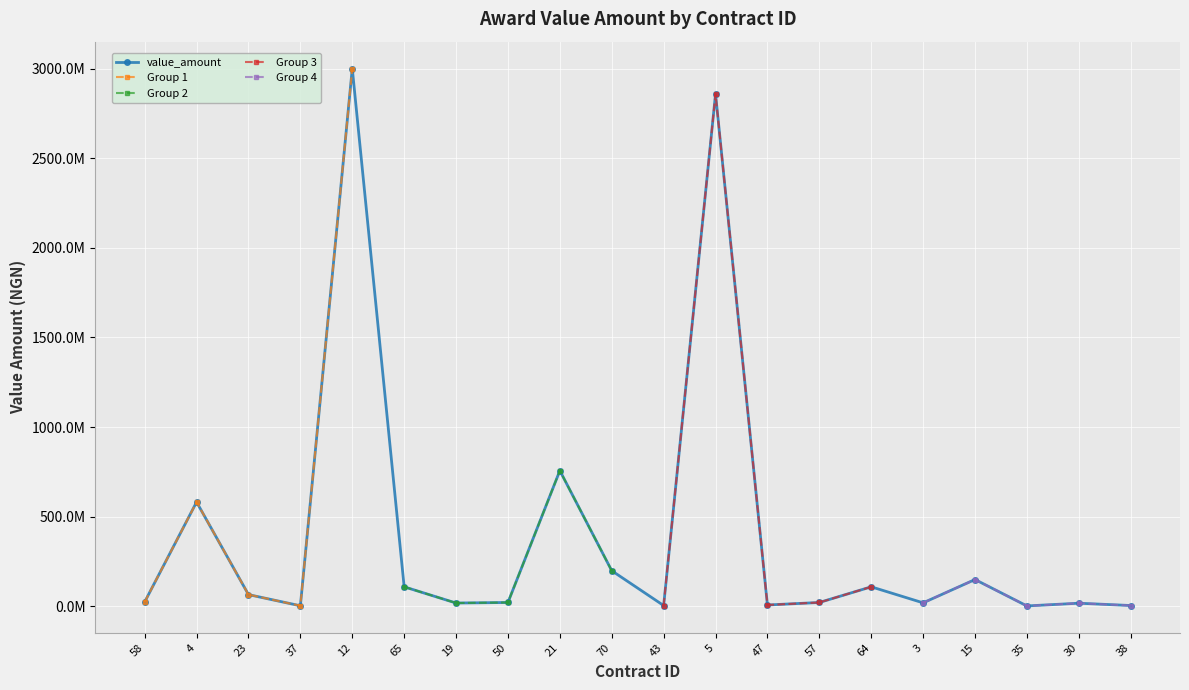

The value at 35 is 776254.0. True or false?

False